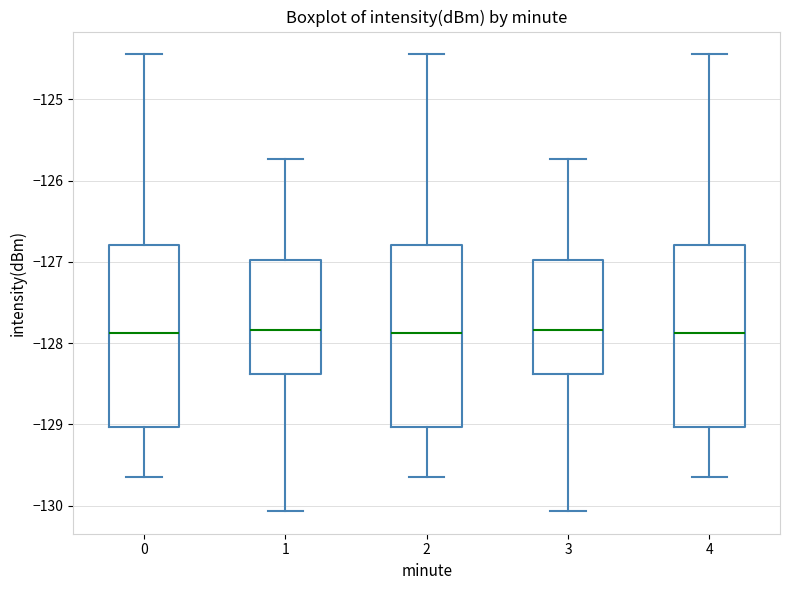

Reading left to right, read every box against the y-axis: the position of its median line, the range the box covers, and the ends of its whiskers. The values are not printed on the chart, so give them approximately, as read against the axis.

0: median -127.9, box -129.0 to -126.8, whiskers -129.6 to -124.4
1: median -127.8, box -128.4 to -127.0, whiskers -130.1 to -125.7
2: median -127.9, box -129.0 to -126.8, whiskers -129.6 to -124.4
3: median -127.8, box -128.4 to -127.0, whiskers -130.1 to -125.7
4: median -127.9, box -129.0 to -126.8, whiskers -129.6 to -124.4